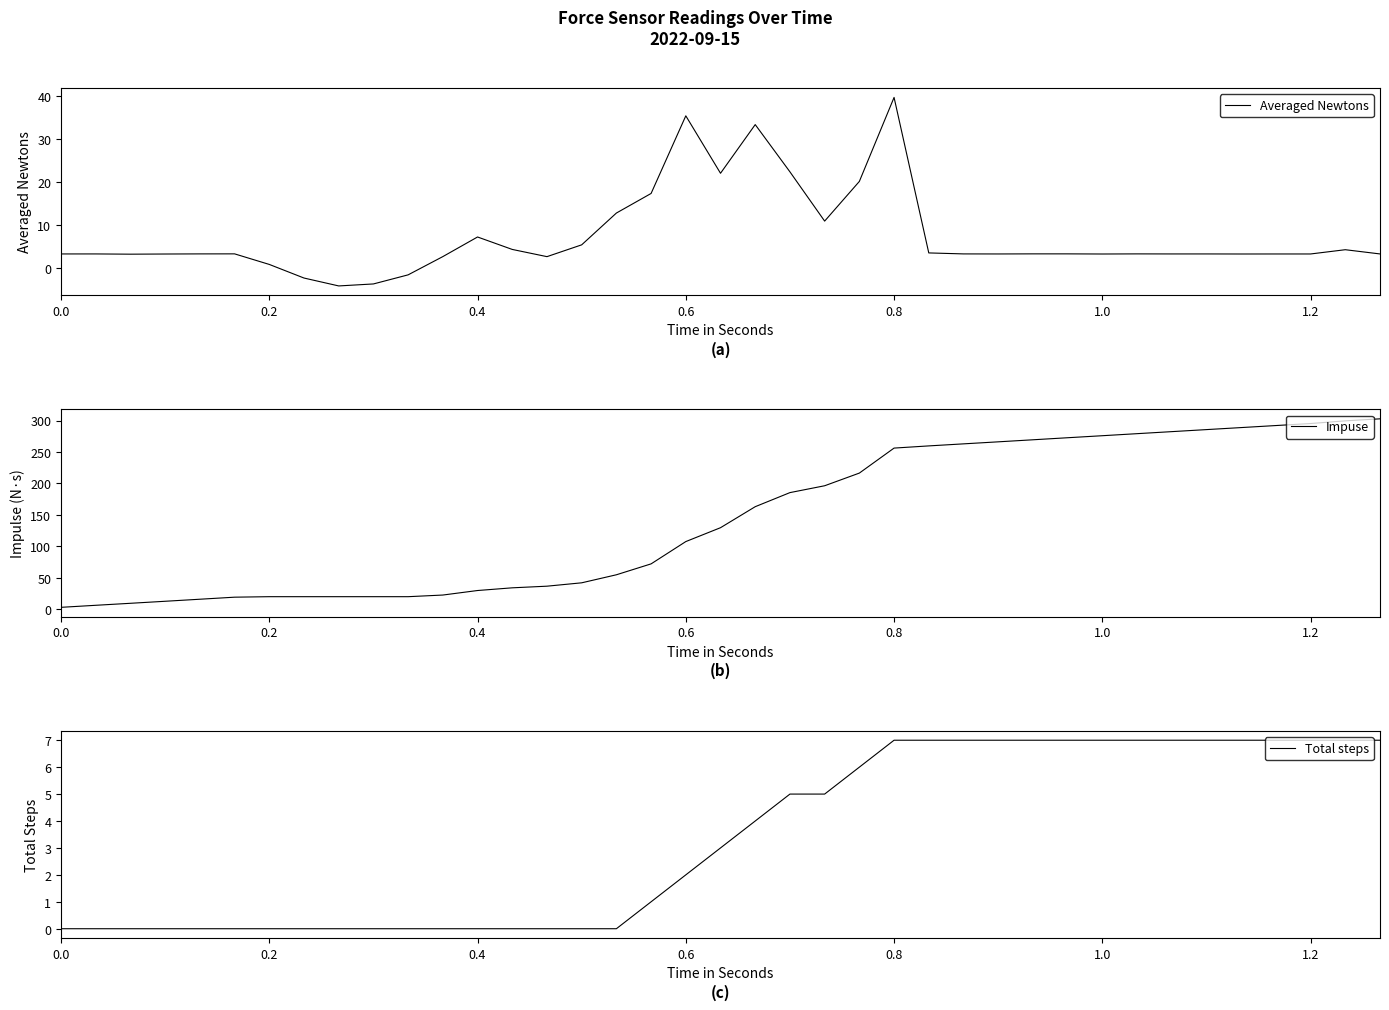

Which series has the widest spread of values?

Impuse